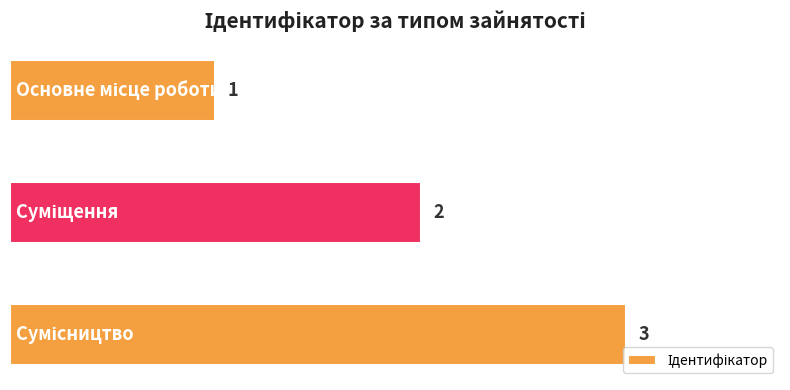

What is the value of the 2nd bar from the top?

2